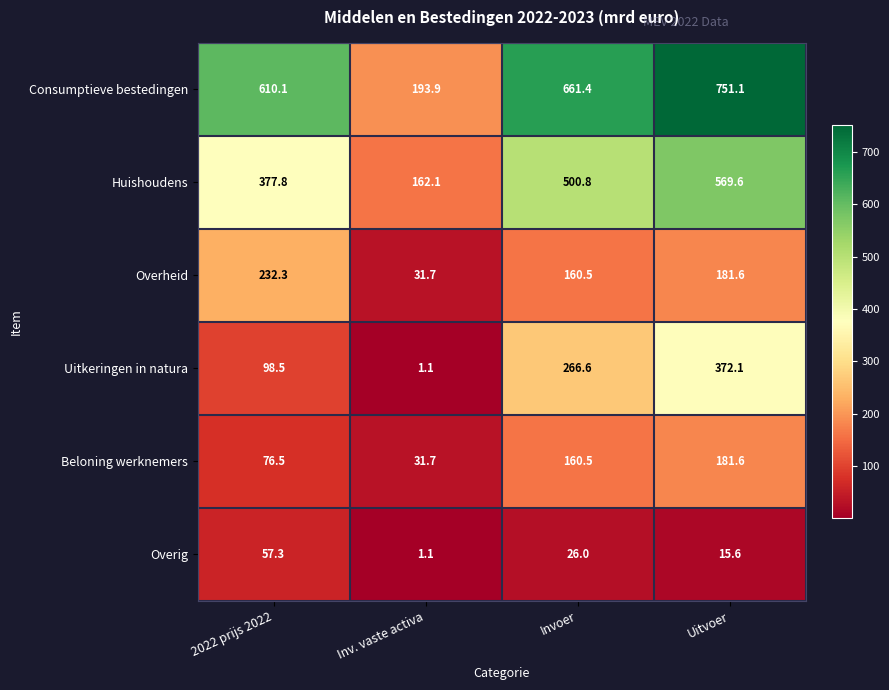

Is it true that Beloning werknemers equals 61.2 at Invoer?

False